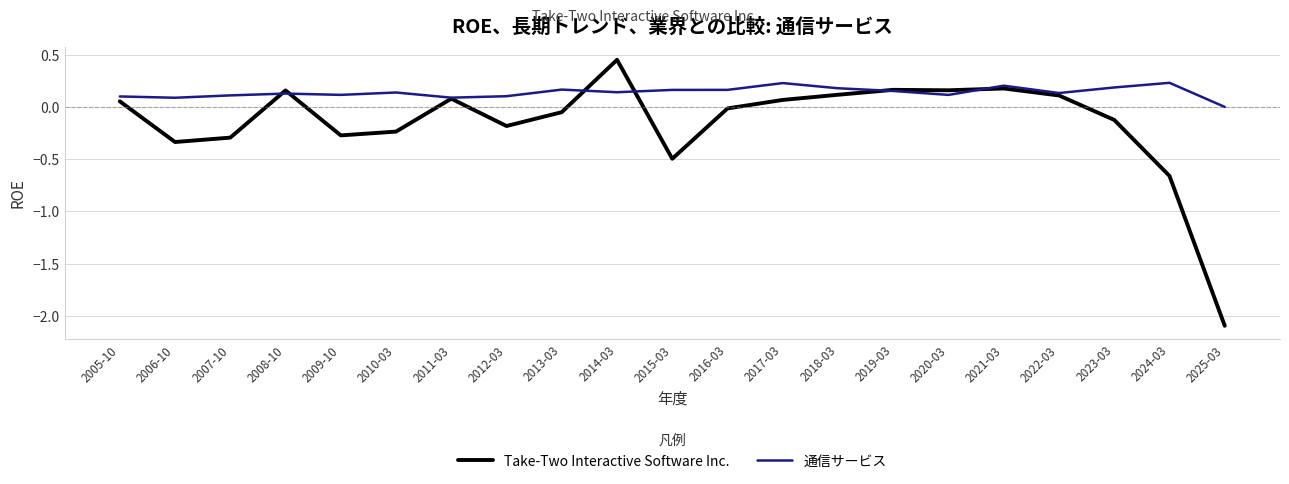

Count the number of categories in the chart.

21